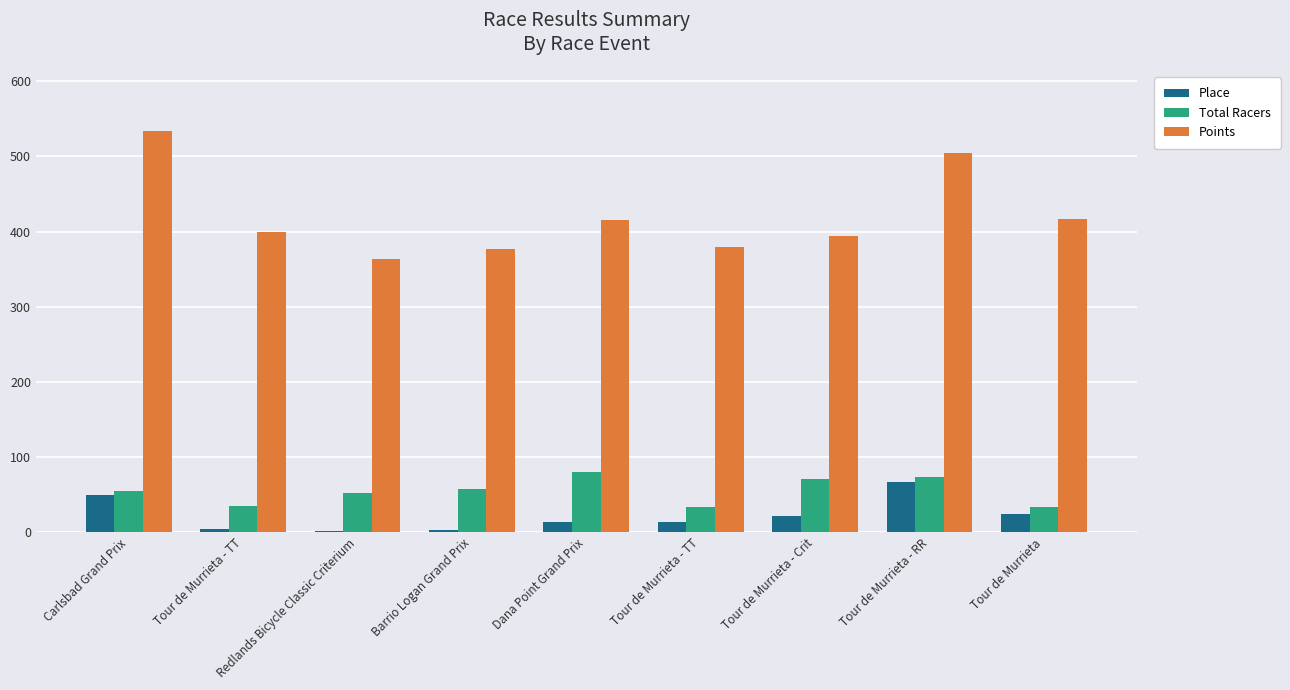

Which has a higher value, Tour de Murrieta - Crit or Tour de Murrieta?

Tour de Murrieta